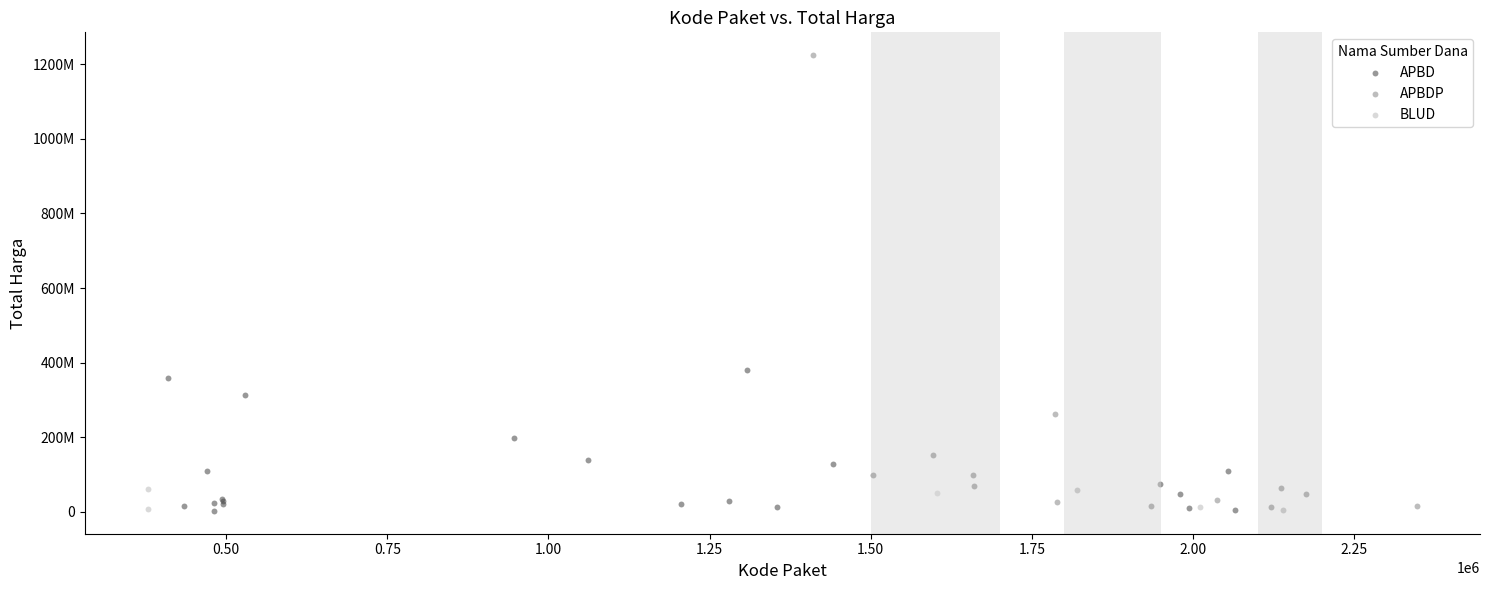

Which series reaches the maximum Y coordinate?

APBDP